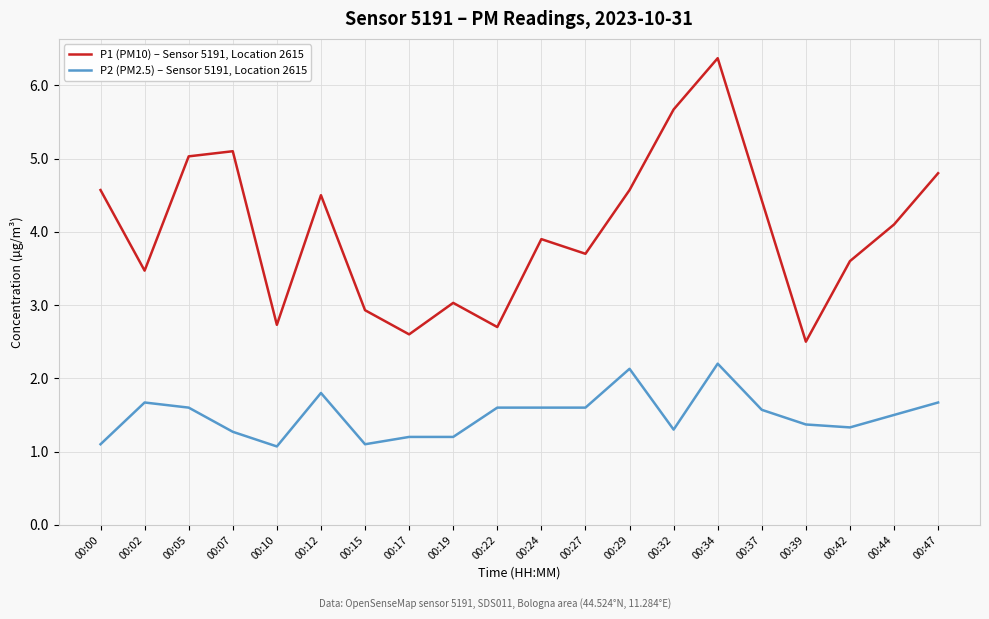

Reading right to left, list all the values displayed in this chart.

P1 (PM10) – Sensor 5191, Location 2615: 00:47=4.8	00:44=4.1	00:42=3.6	00:39=2.5	00:37=4.4	00:34=6.4	00:32=5.7	00:29=4.6	00:27=3.7	00:24=3.9	00:22=2.7	00:19=3.0	00:17=2.6	00:15=2.9	00:12=4.5	00:10=2.7	00:07=5.1	00:05=5.0	00:02=3.5	00:00=4.6
P2 (PM2.5) – Sensor 5191, Location 2615: 00:47=1.7	00:44=1.5	00:42=1.3	00:39=1.4	00:37=1.6	00:34=2.2	00:32=1.3	00:29=2.1	00:27=1.6	00:24=1.6	00:22=1.6	00:19=1.2	00:17=1.2	00:15=1.1	00:12=1.8	00:10=1.1	00:07=1.3	00:05=1.6	00:02=1.7	00:00=1.1